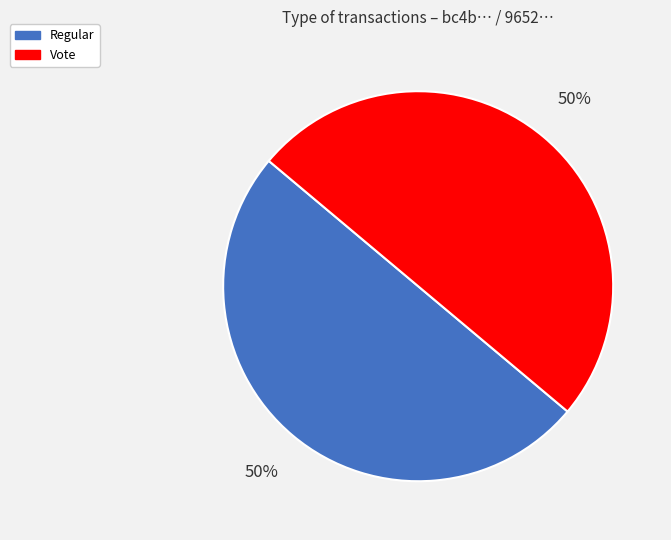

Is it true that Regular is 50% of the pie?

True